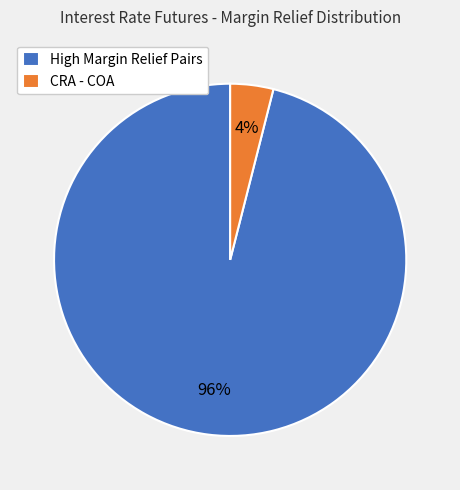

Count the number of slices in the pie.

2